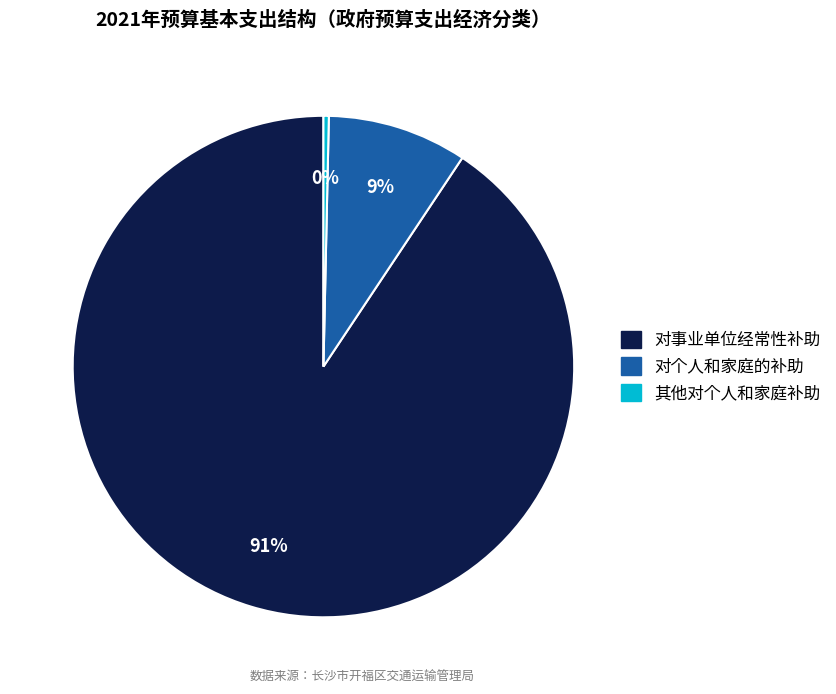

To the nearest percent, what percentage of the pie is 对事业单位经常性补助?

91%